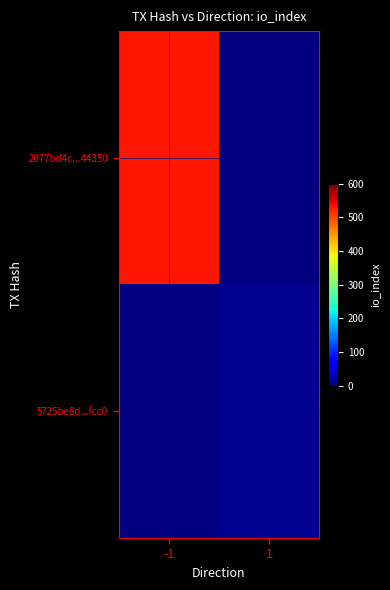

Is it true that 2077bd4c...44350 equals 299.8 at -1?

False